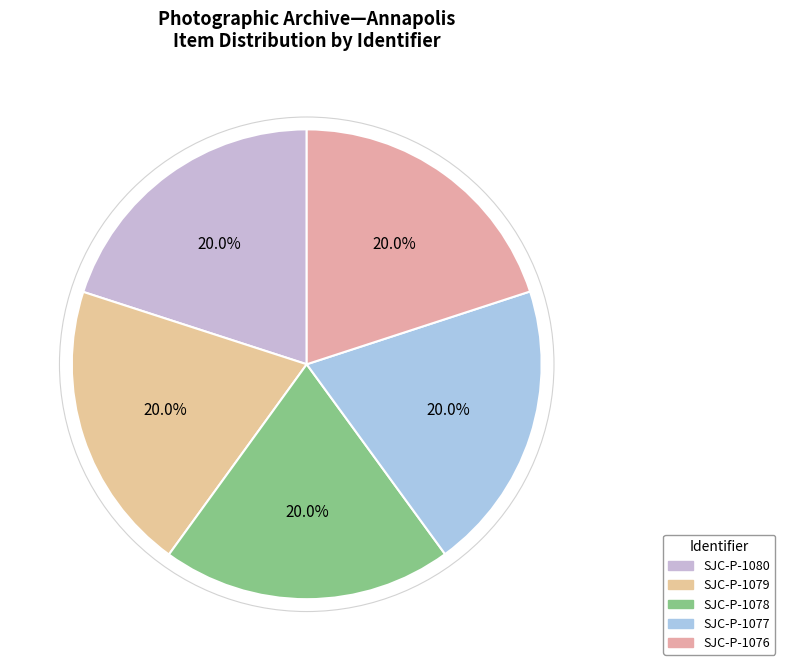

Do SJC-P-1078 and SJC-P-1076 together represent more than half of the pie?

No